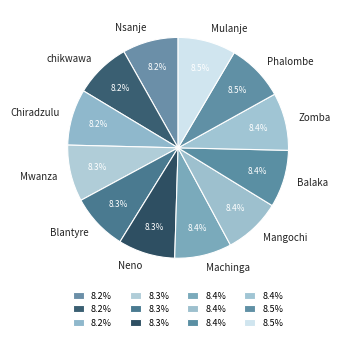

What is the total percentage of Mulanje and Nsanje?

16.7%